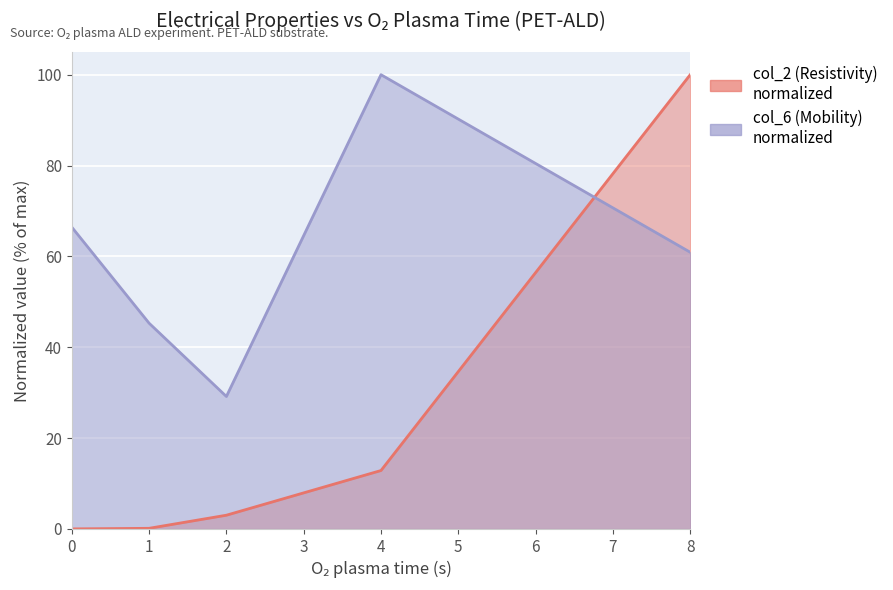

The value of col_2 (Resistivity) at 2 is 4.9. True or false?

False